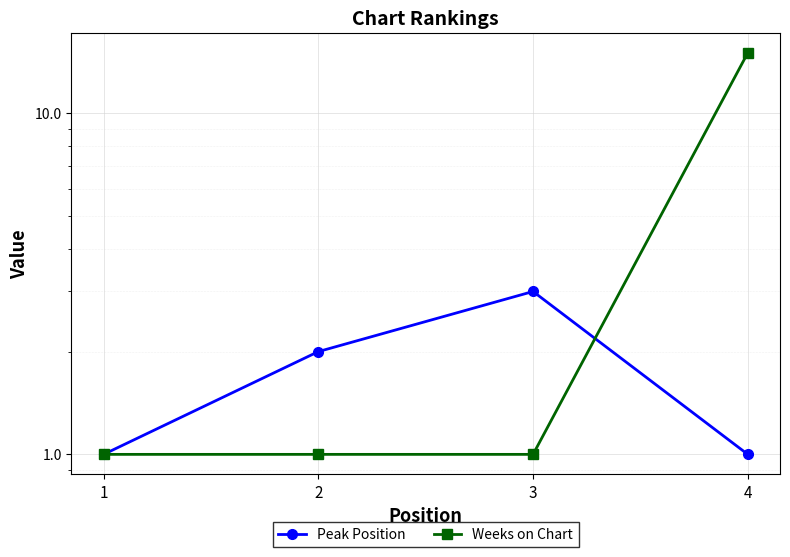

Reading right to left, transcribe all the data shown in this chart.

Peak Position: 1	3	2	1
Weeks on Chart: 15	1	1	1